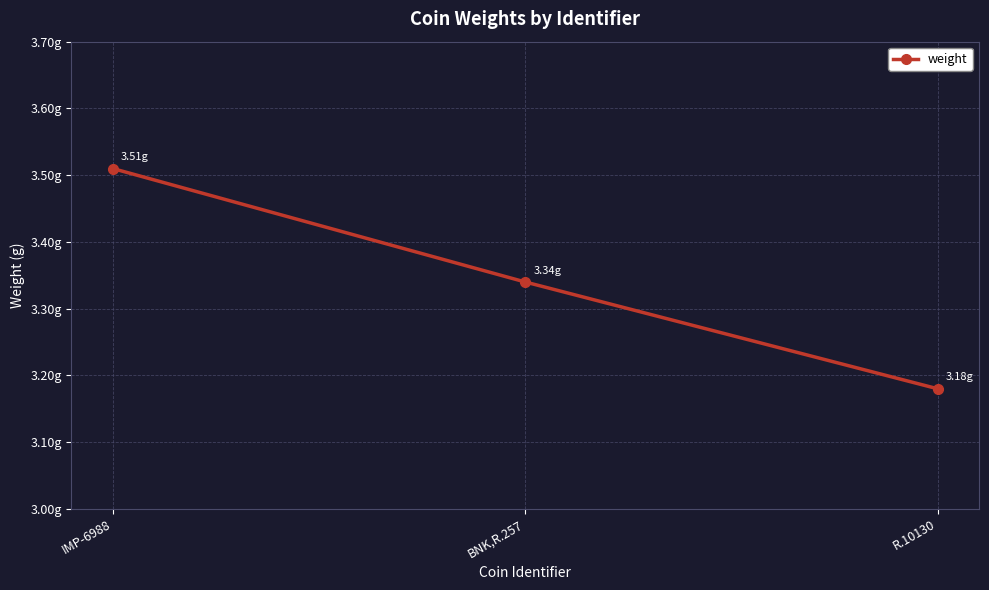

Rank the categories by value from highest to lowest.

IMP-6988, BNK,R.257, R.10130